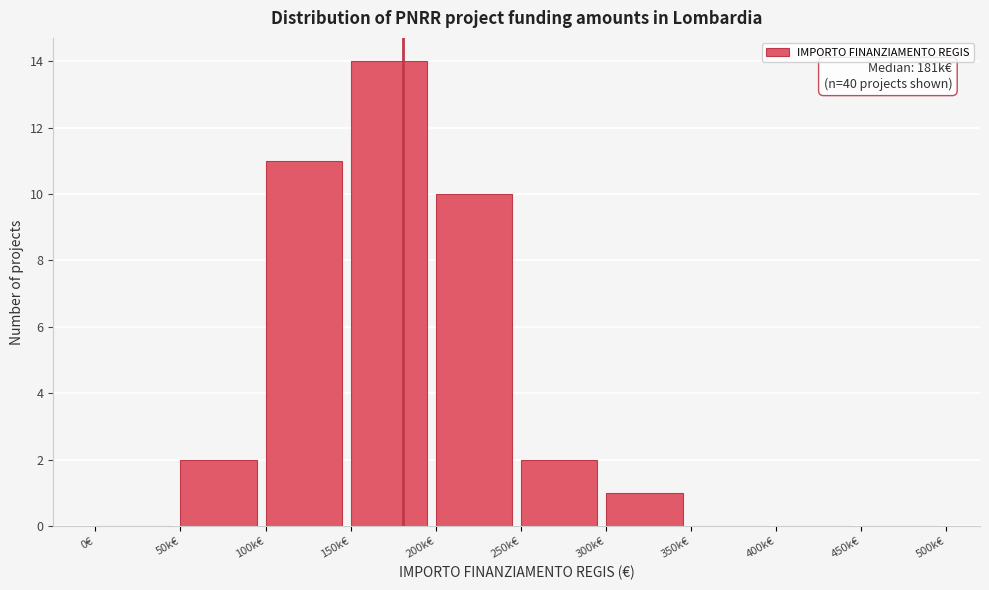

Reading left to right, list all the values displayed in this chart.

0€=0	50k€=2	100k€=11	150k€=14	200k€=10	250k€=2	300k€=1	350k€=0	400k€=0	450k€=0